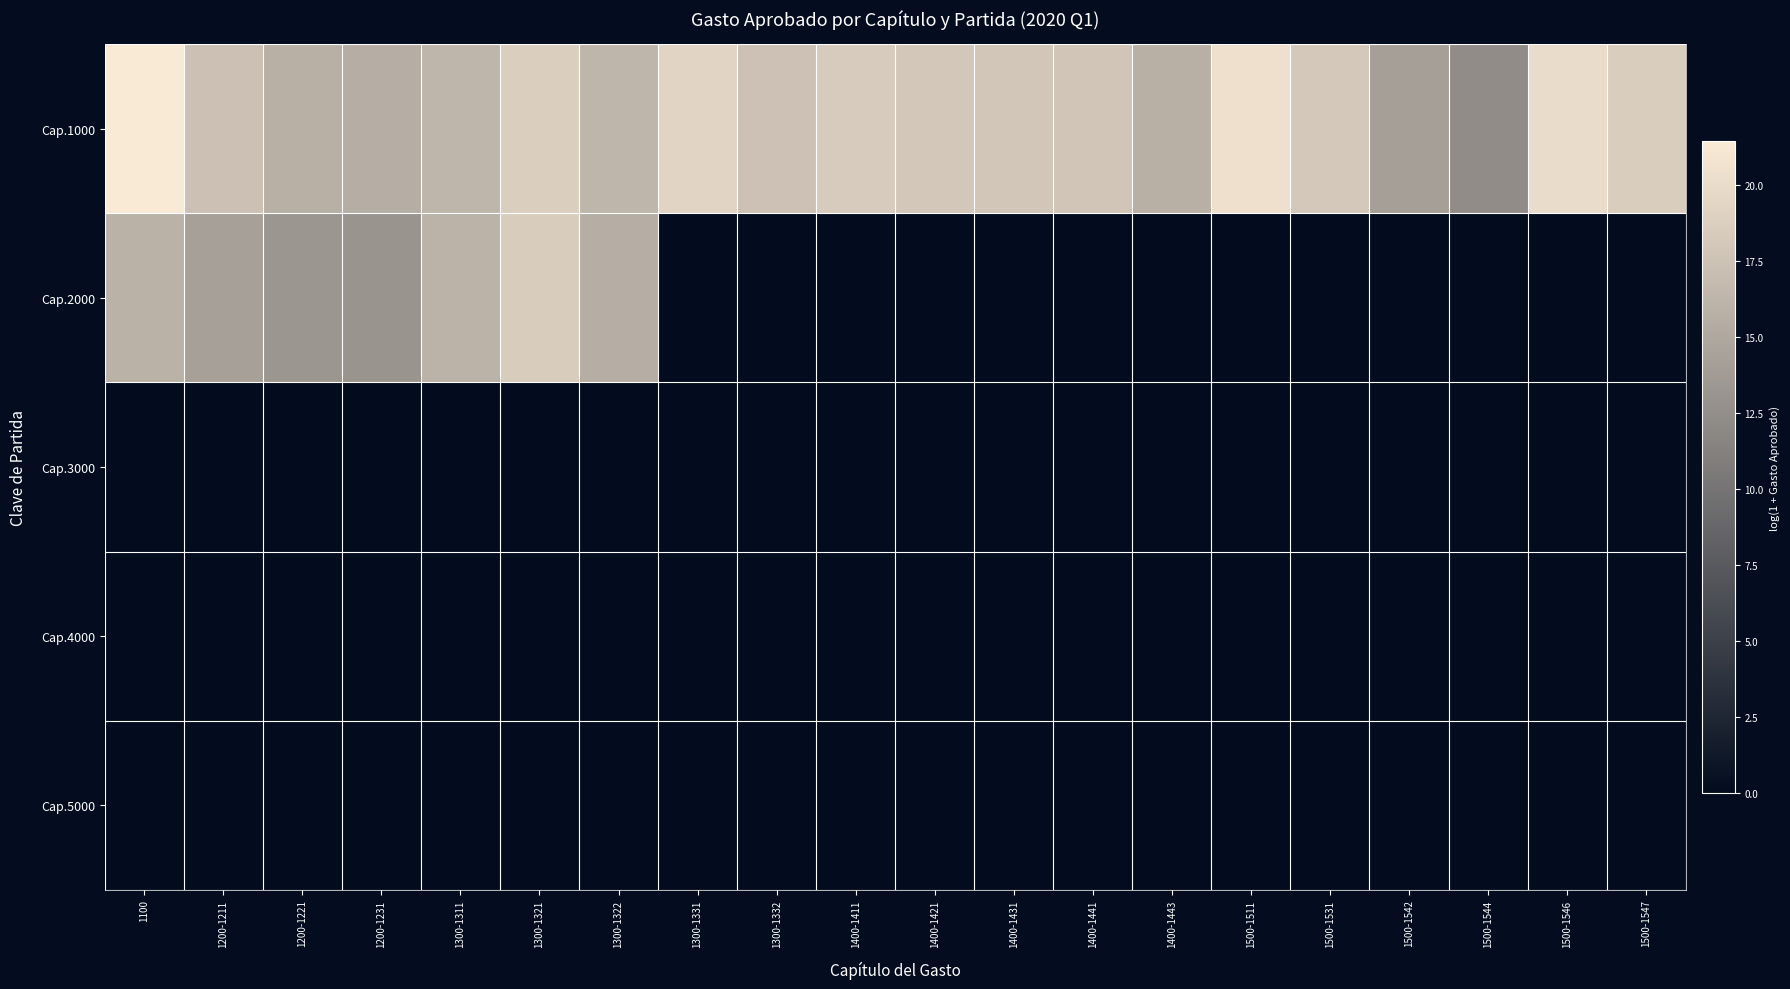

Which label corresponds to the smallest value in the chart?

1300-1331